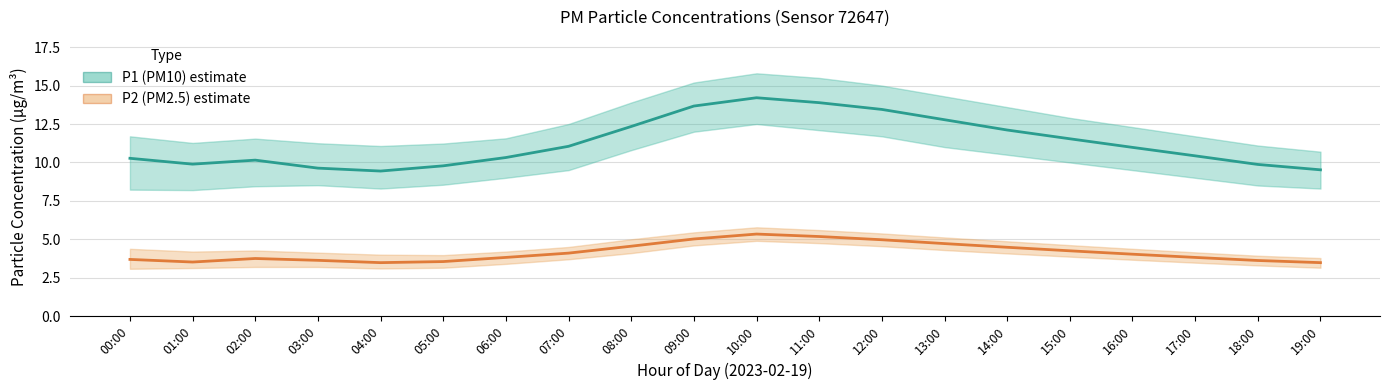

Does the chart have visible grid lines?

Yes